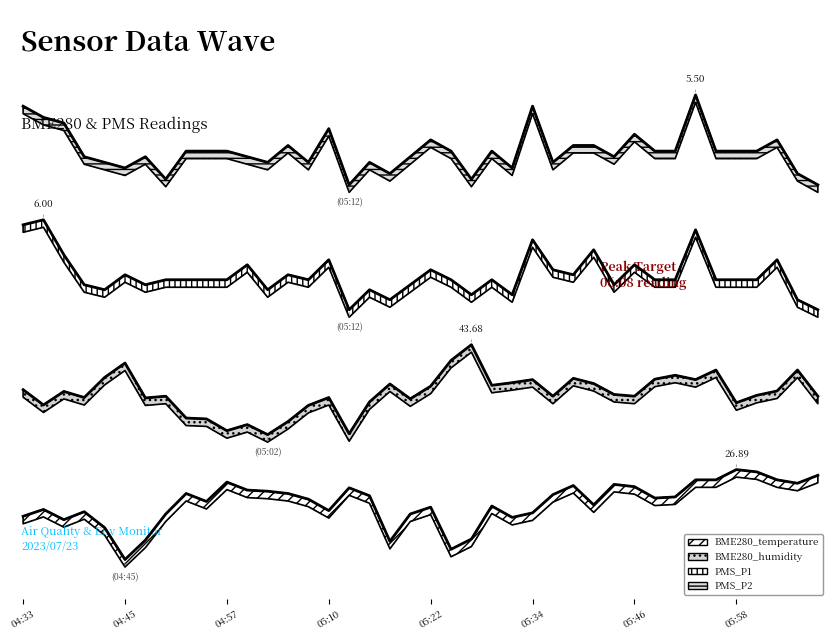

What are all the series names shown in the legend?

BME280_temperature, BME280_humidity, PMS_P1, PMS_P2